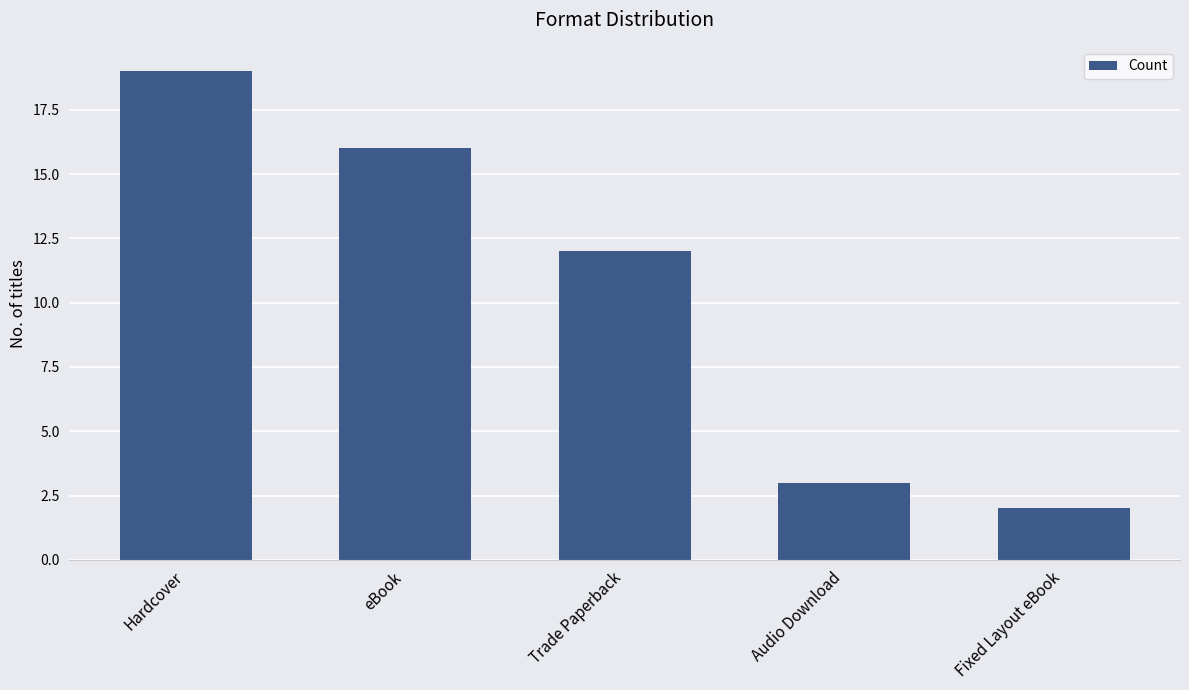

Approximately how many times larger is the value at Audio Download compared to Hardcover?

0.2